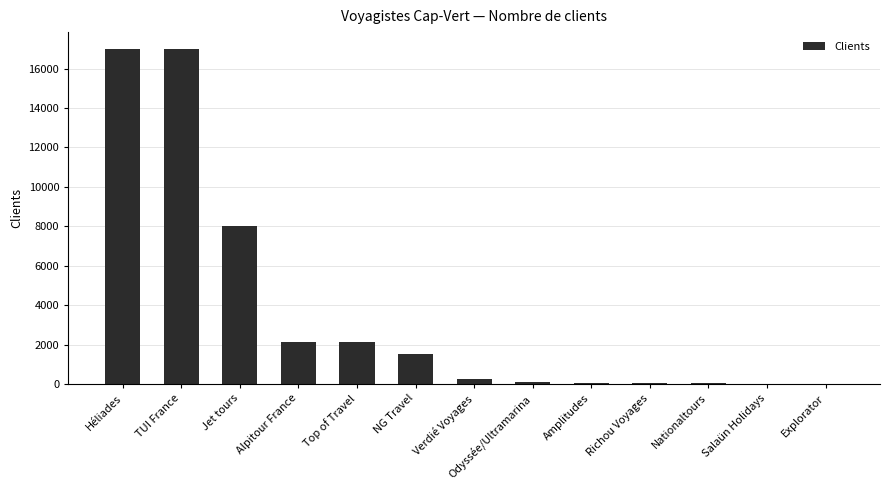

Approximately how many times larger is the value at TUI France compared to Jet tours?

2.1